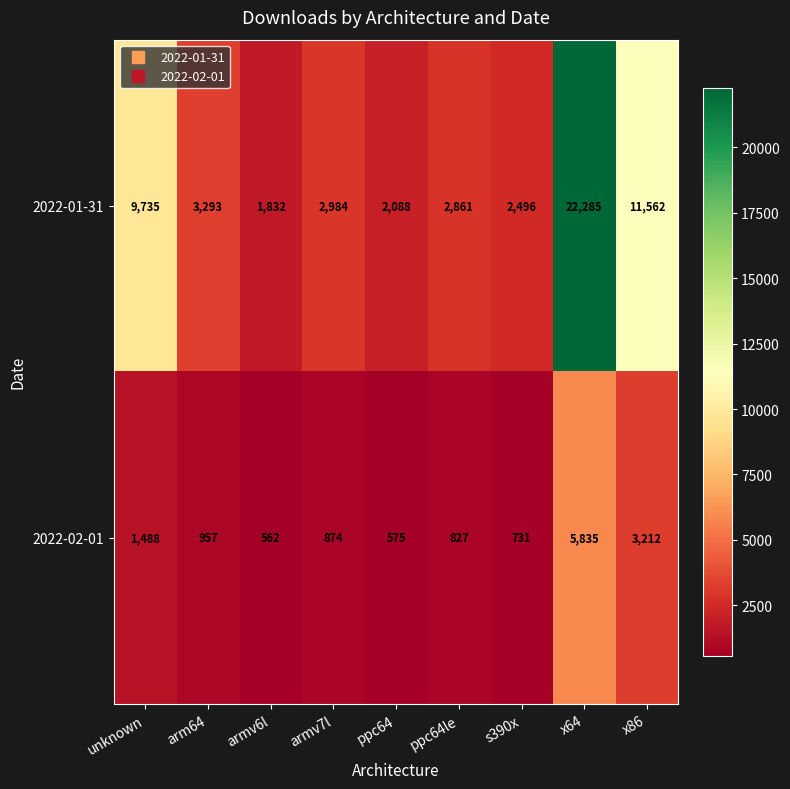

True or false: 2022-02-01 has a value of 167 at s390x.

False